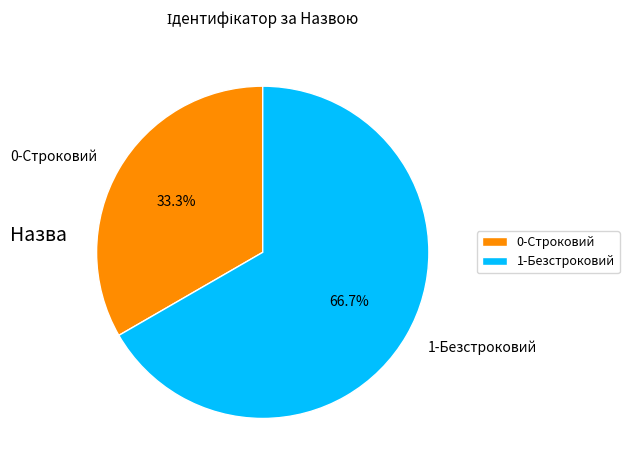

Which slice is the largest?

1-Безстроковий